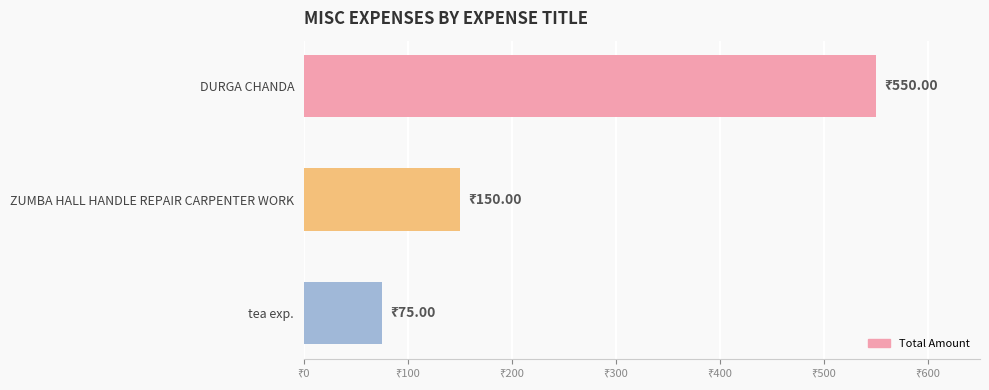

List the labels in order of value, largest first.

DURGA CHANDA, ZUMBA HALL HANDLE REPAIR CARPENTER WORK, tea exp.